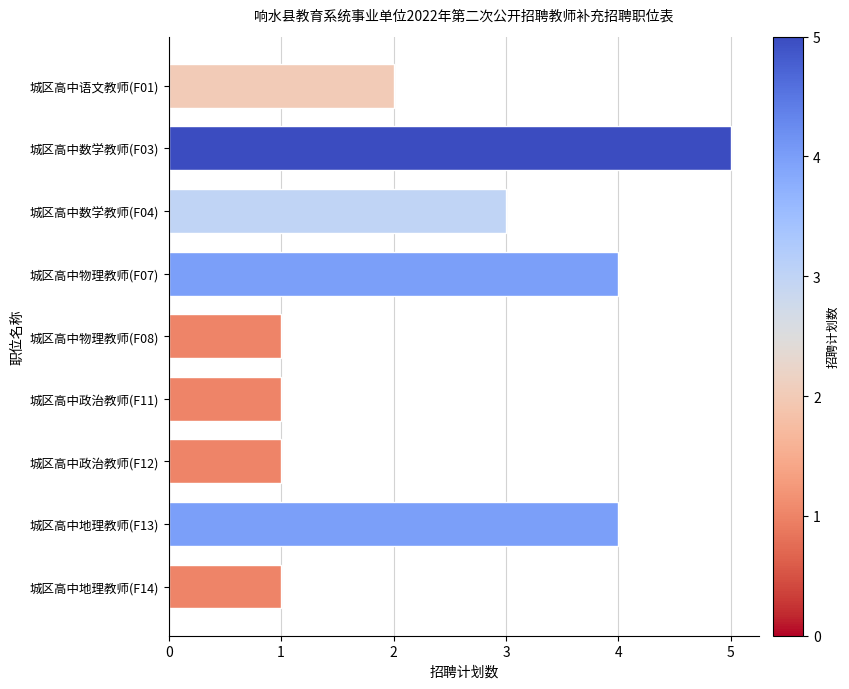

What is the maximum value shown in the chart?

5